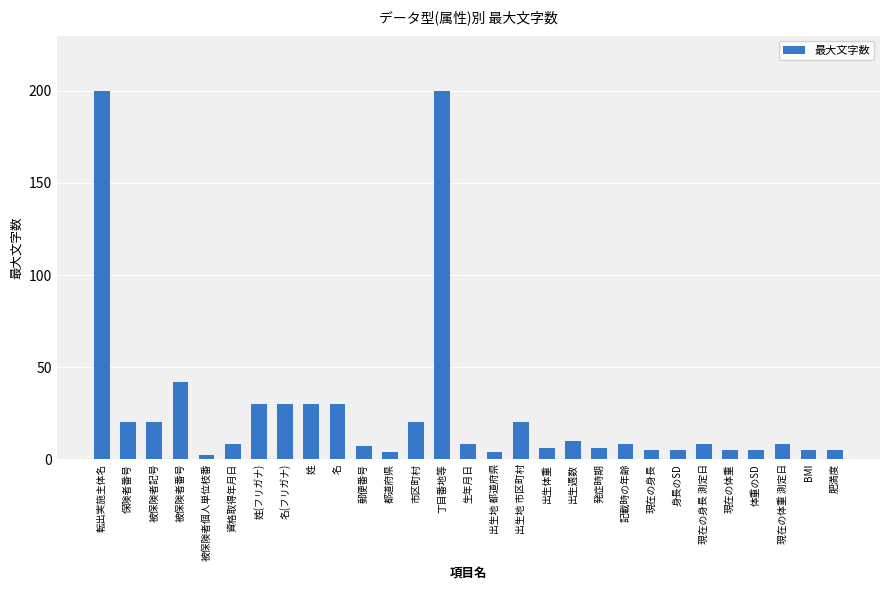

What is the ratio of the value at 体重のSD to the value at 名?

0.2